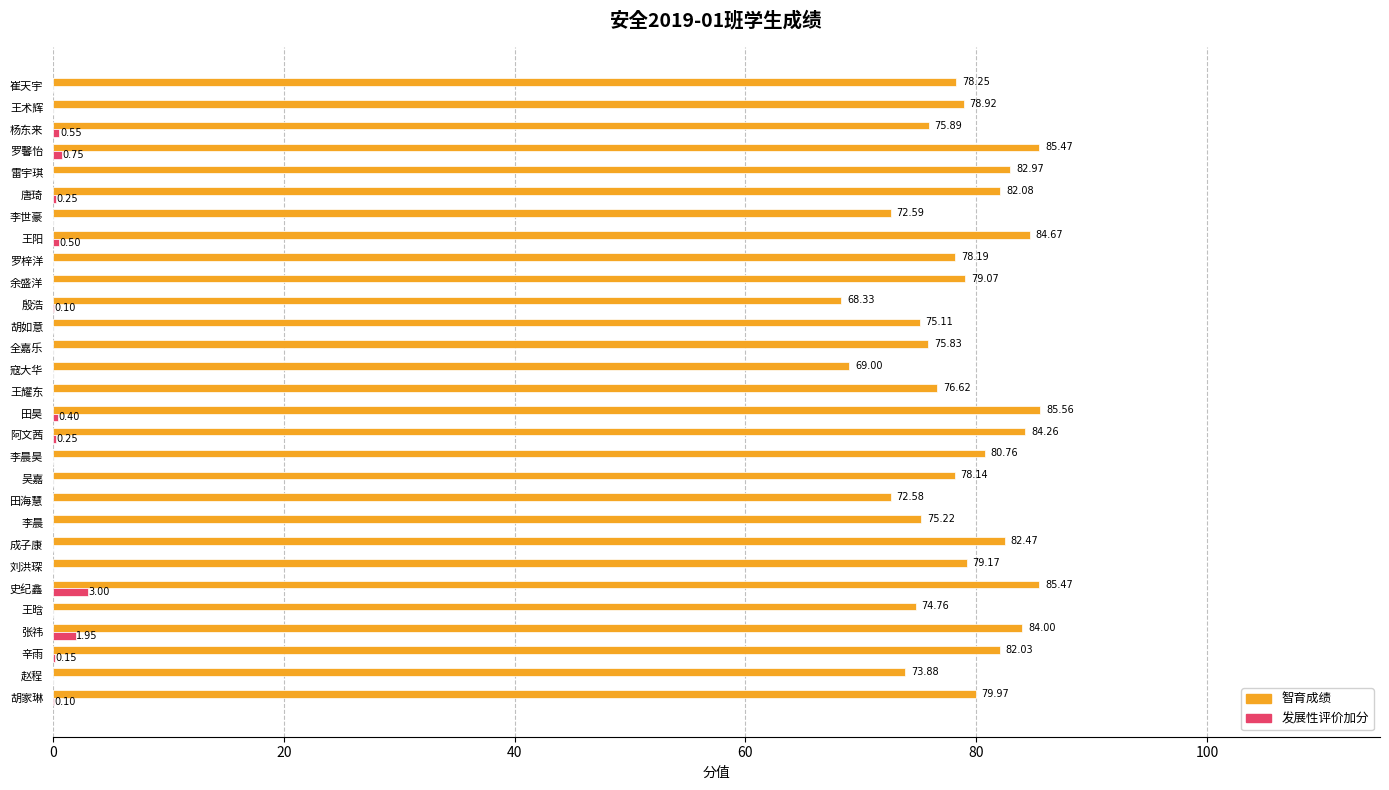

At which category is the sum across all series the highest?

史纪鑫